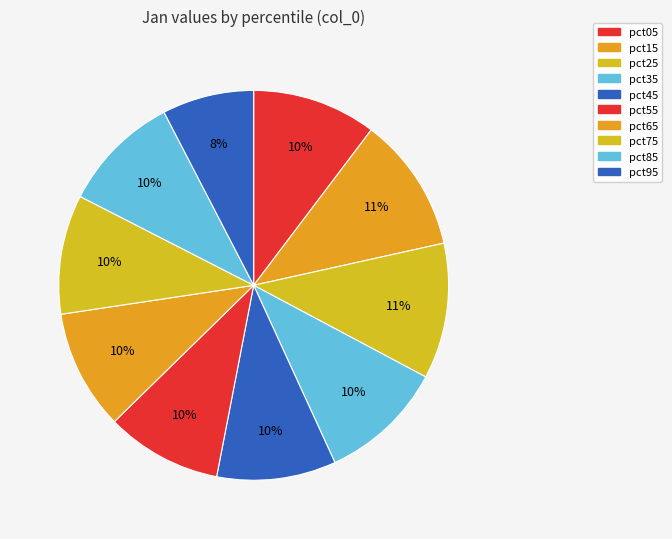

True or false: pct85 accounts for 1% of the total.

False